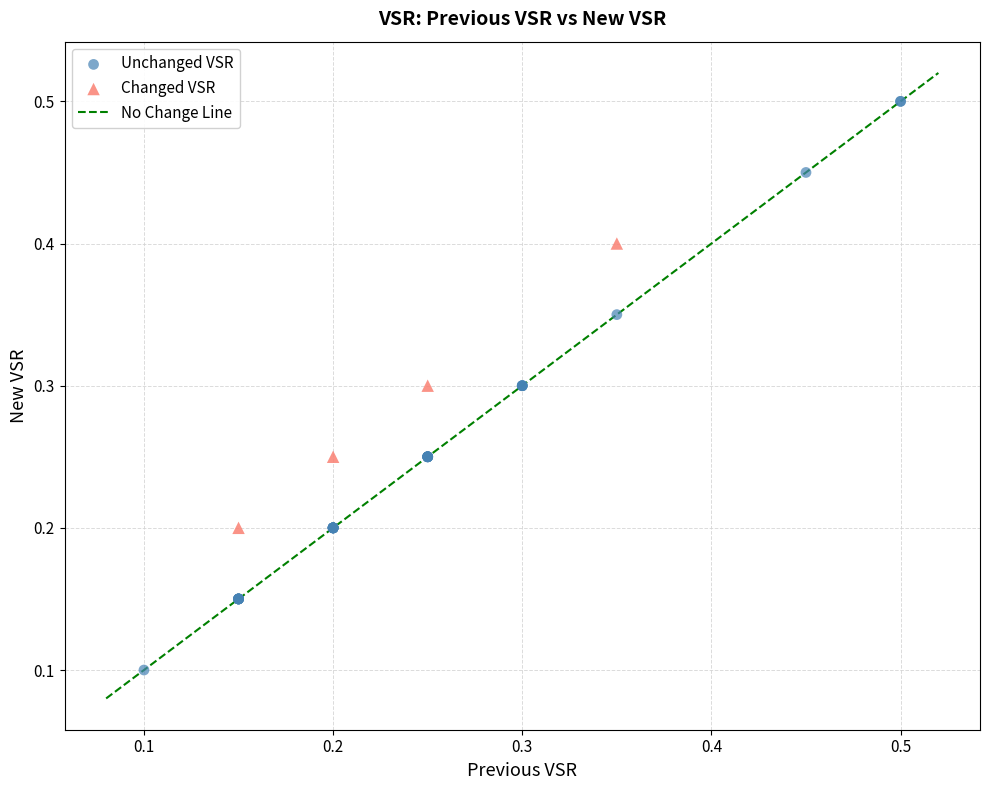

Which series contains the highest Y value?

Unchanged VSR